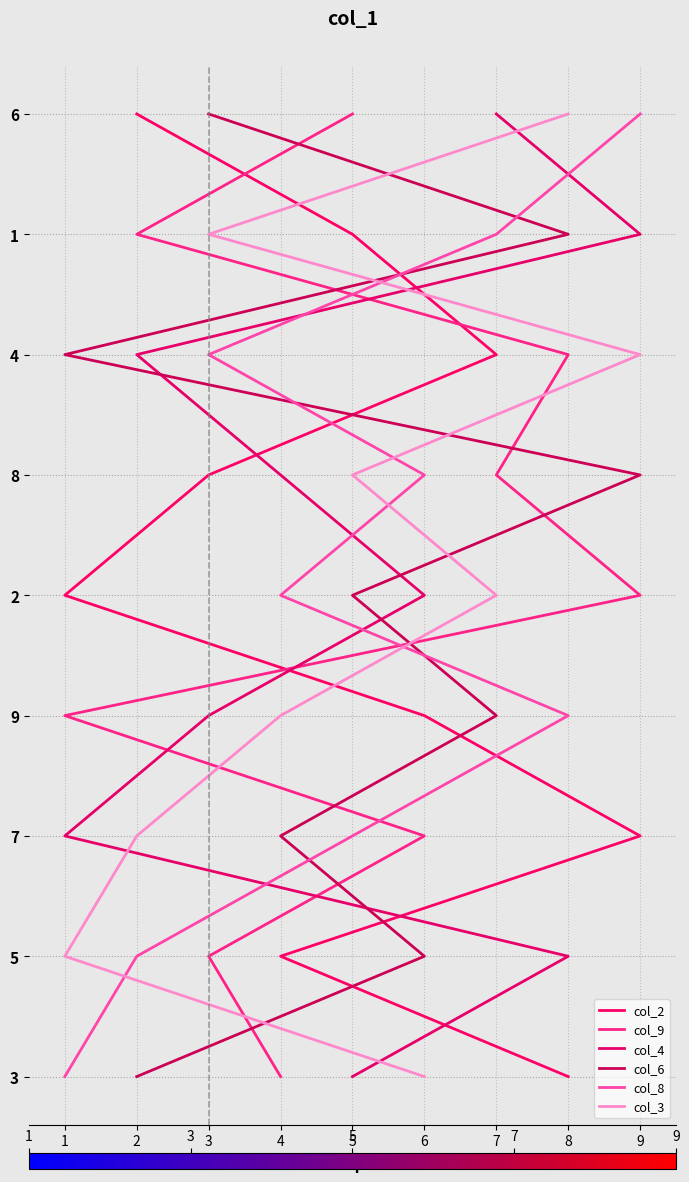

Count the col_4 values in the range 2 to 6.

5